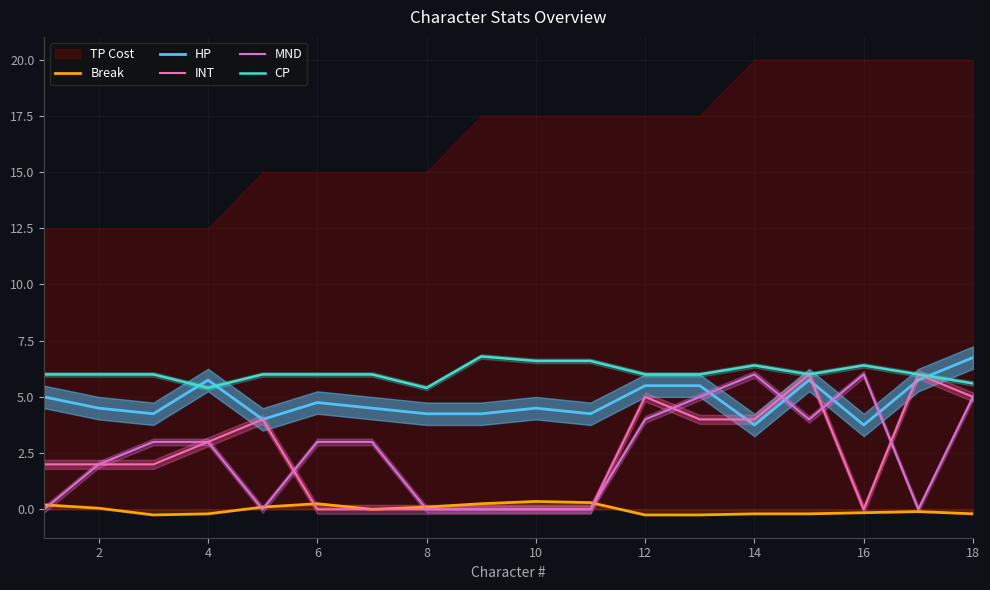

How many lines are shown in the chart?

5